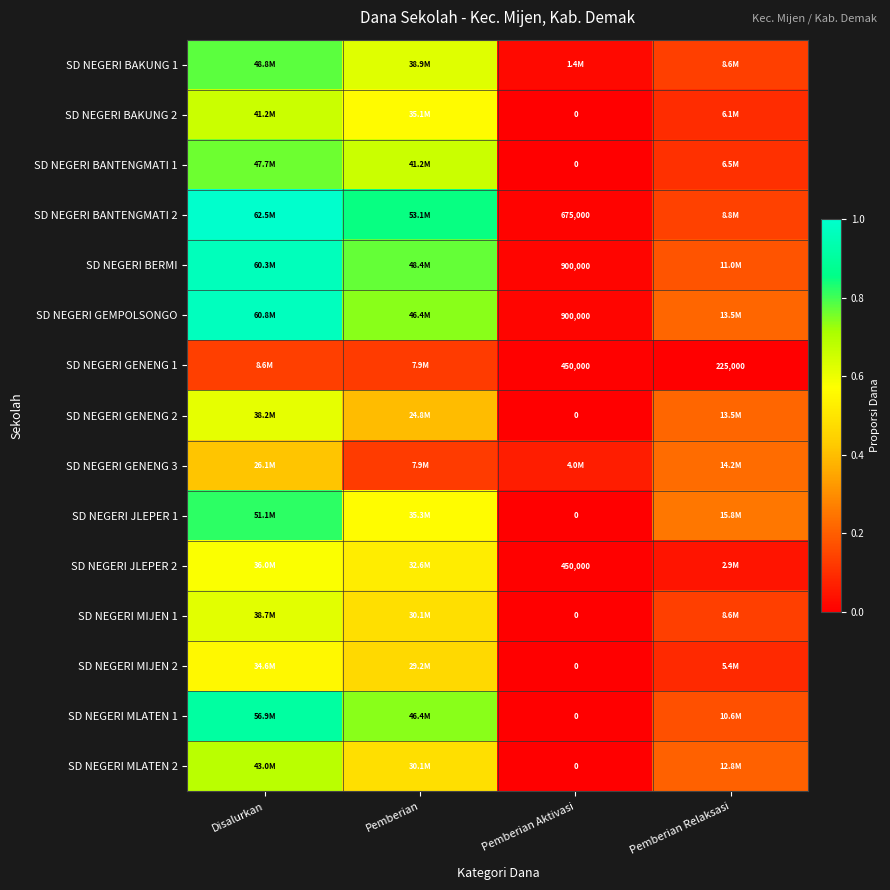

List the series in order of their peak value, highest first.

SD NEGERI BANTENGMATI 2, SD NEGERI GEMPOLSONGO, SD NEGERI BERMI, SD NEGERI MLATEN 1, SD NEGERI JLEPER 1, SD NEGERI BAKUNG 1, SD NEGERI BANTENGMATI 1, SD NEGERI MLATEN 2, SD NEGERI BAKUNG 2, SD NEGERI MIJEN 1, SD NEGERI GENENG 2, SD NEGERI JLEPER 2, SD NEGERI MIJEN 2, SD NEGERI GENENG 3, SD NEGERI GENENG 1